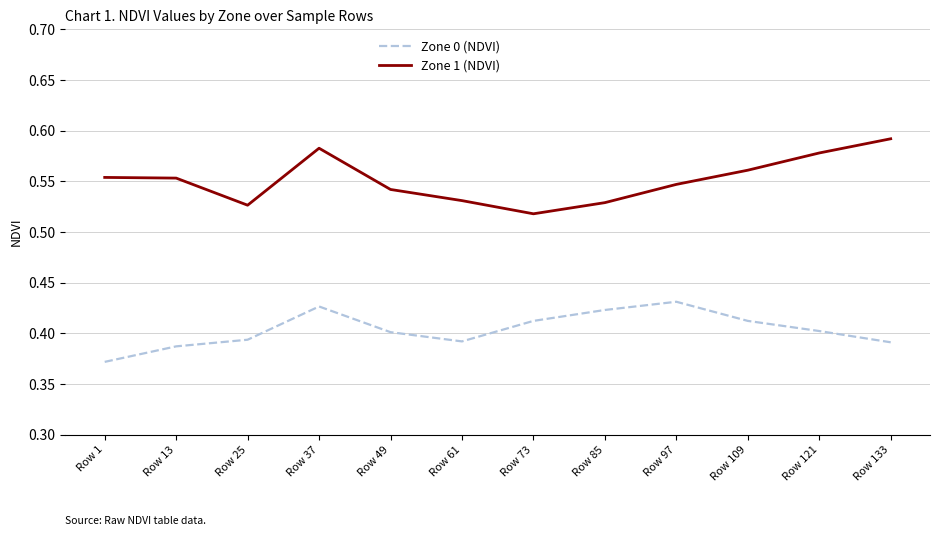

At which label is Zone 0 (NDVI) closest to 0?

Row 1